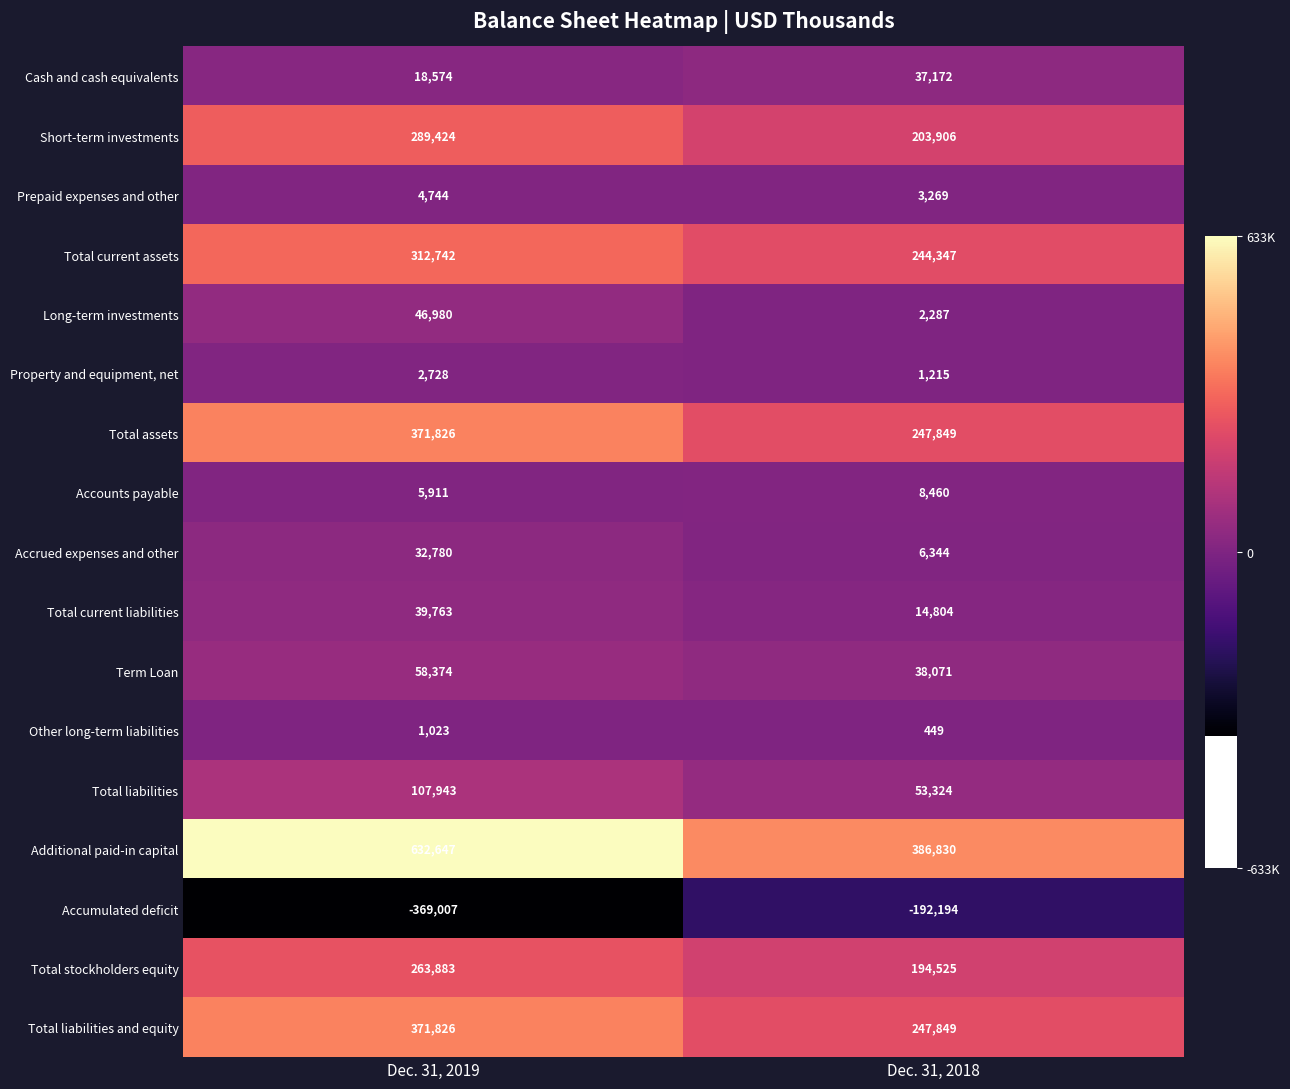

Which label corresponds to the smallest value in the chart?

Dec. 31, 2019